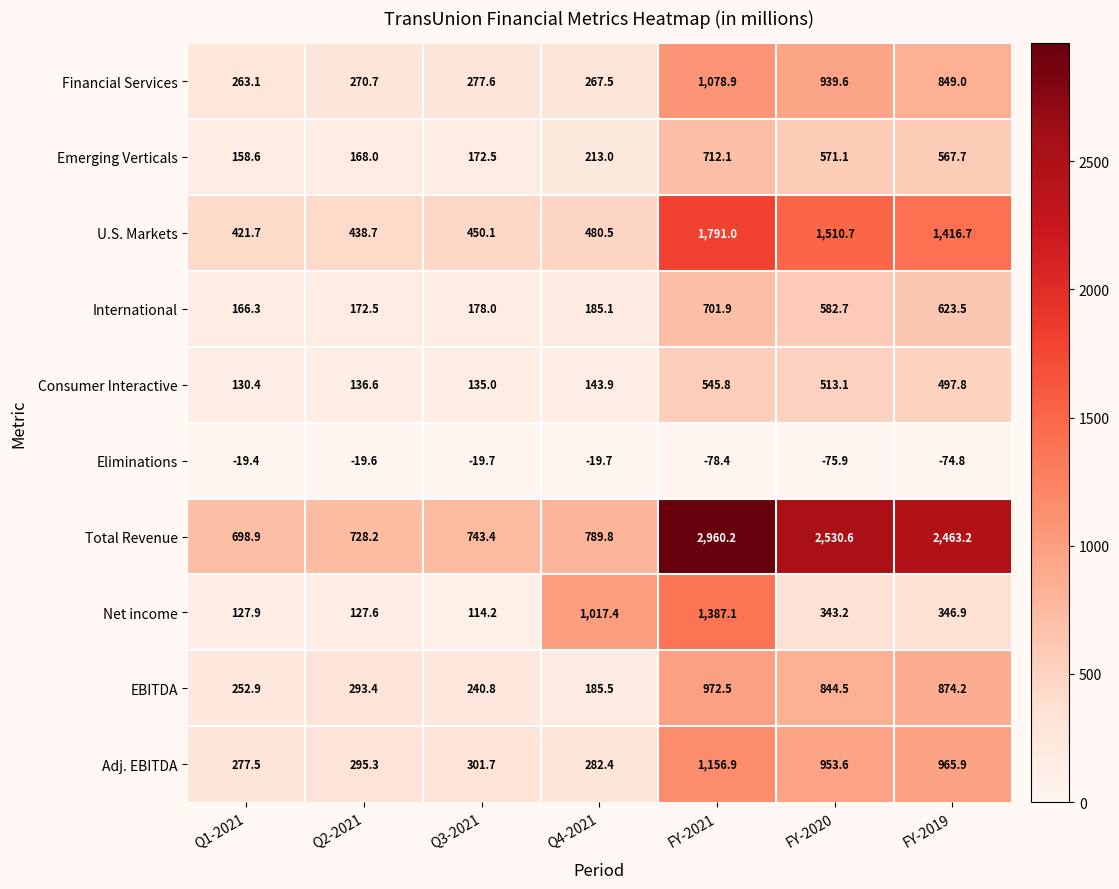

How many distinct data groups are displayed?

10